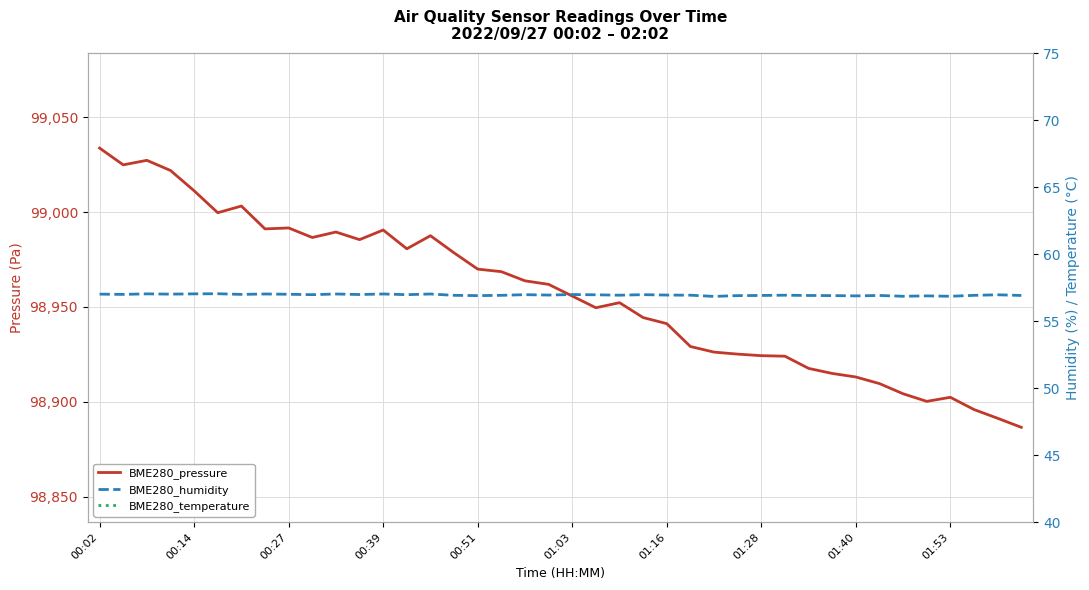

Rank the series at 10 from highest to lowest value.

BME280_pressure, BME280_humidity, BME280_temperature